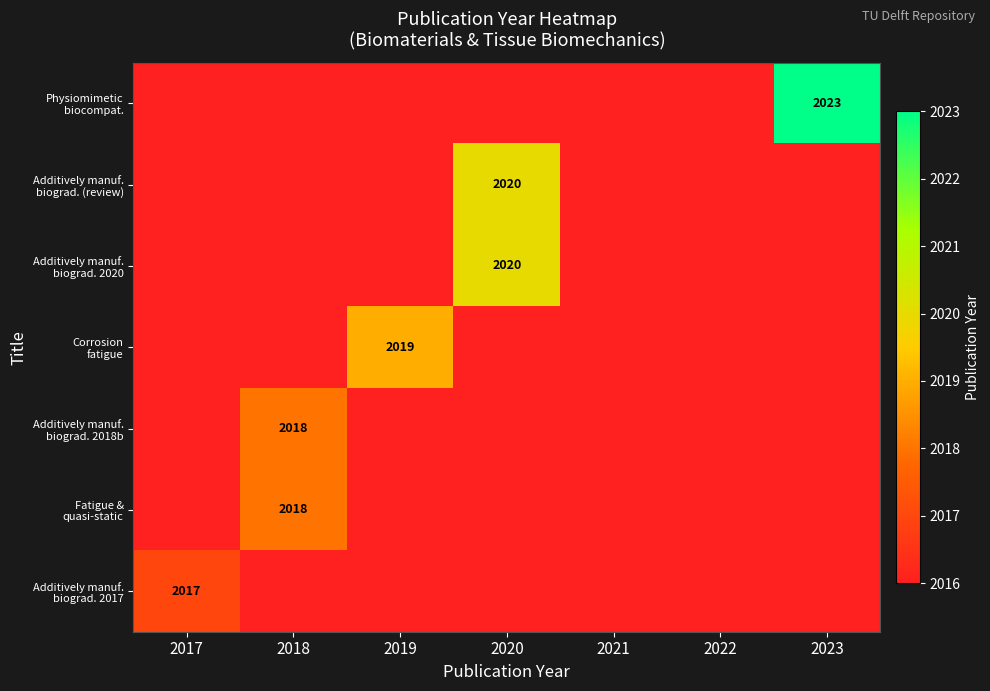

Which series has the largest total across all categories?

Physiomimetic biocompat.